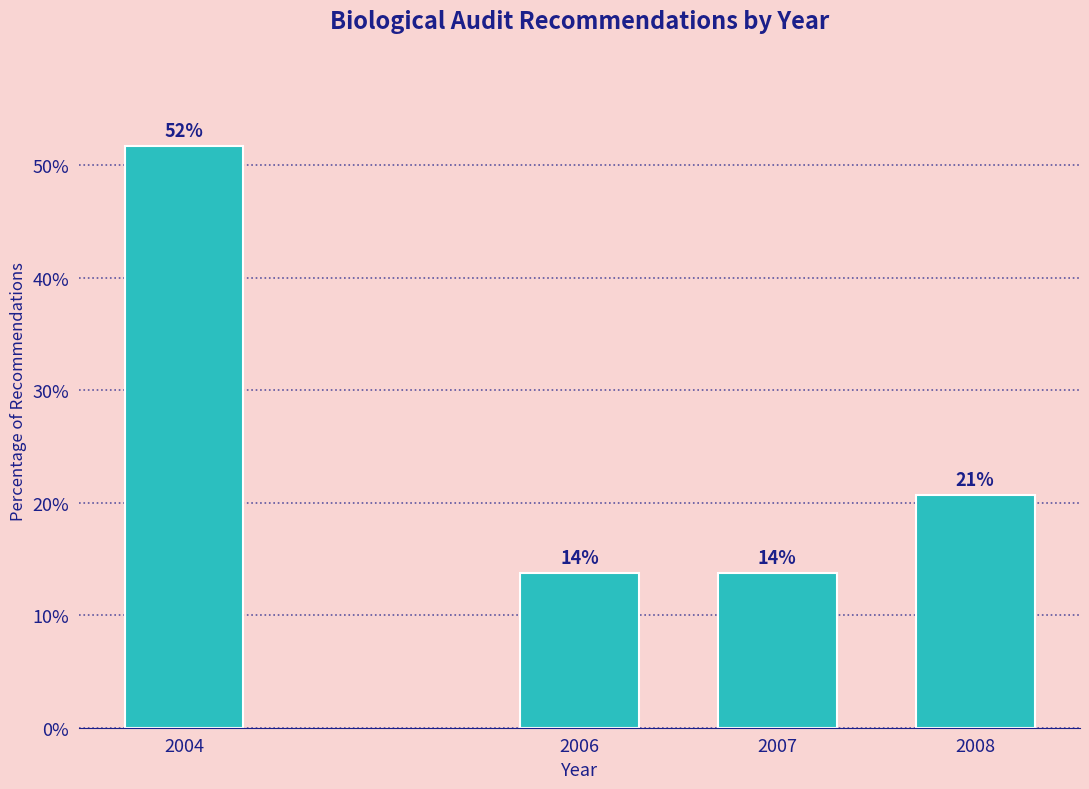

Does the chart contain any negative values?

No